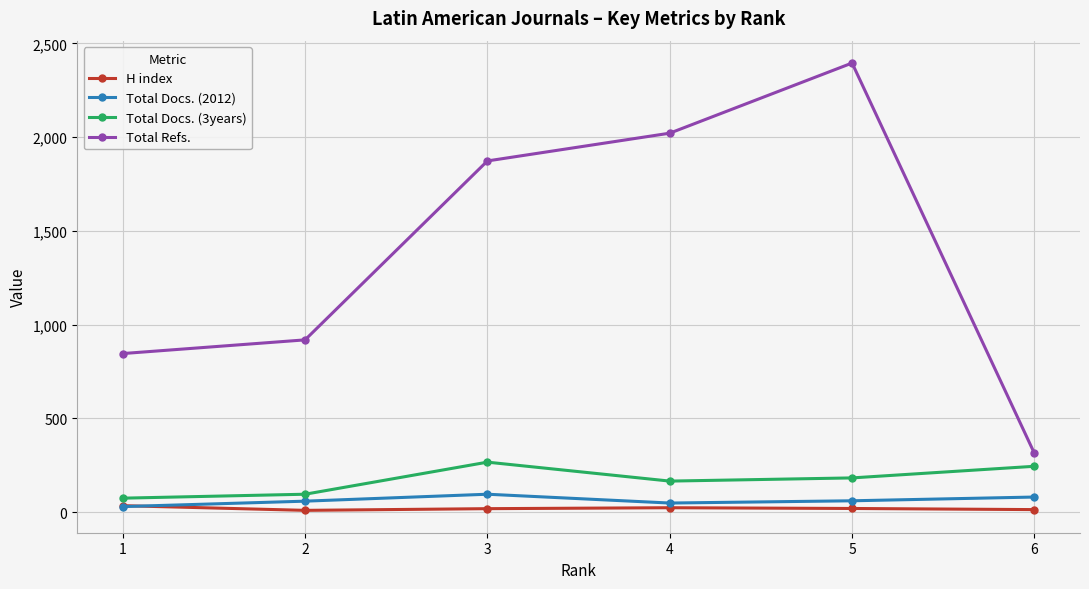

What is the value of the Total Docs. (2012) point at the 6th from the left?

81